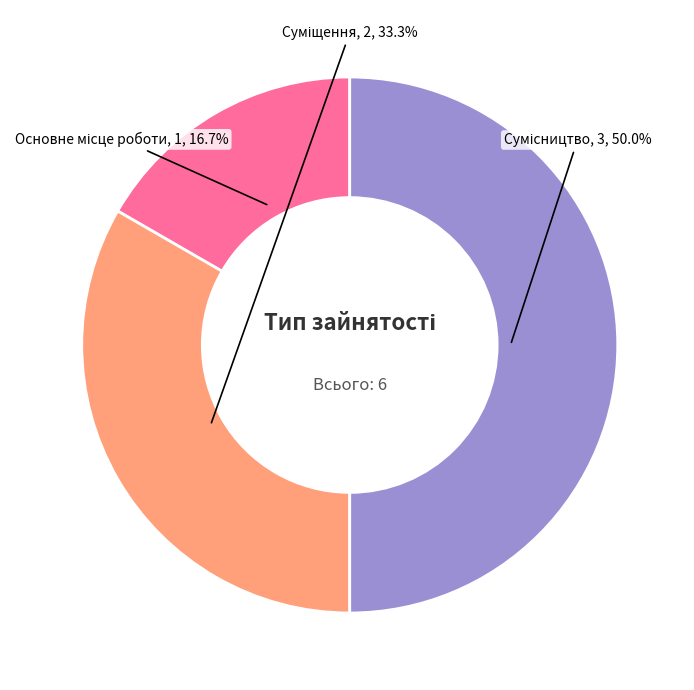

How many slices are in this pie chart?

3